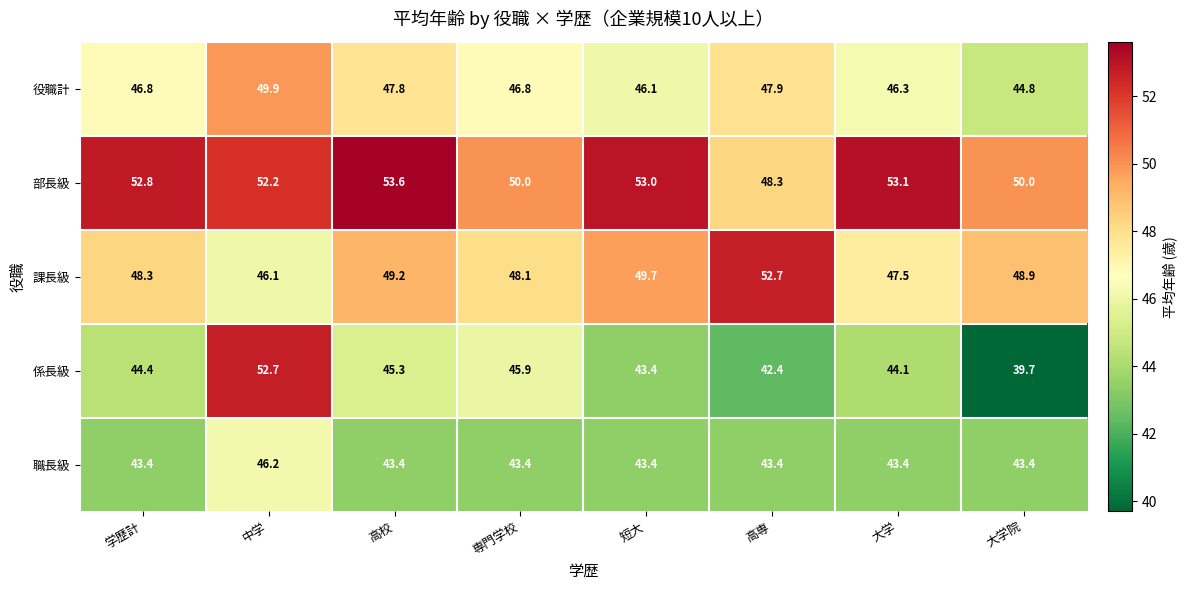

At 専門学校, list the series in order from largest to smallest.

部長級, 課長級, 役職計, 係長級, 職長級